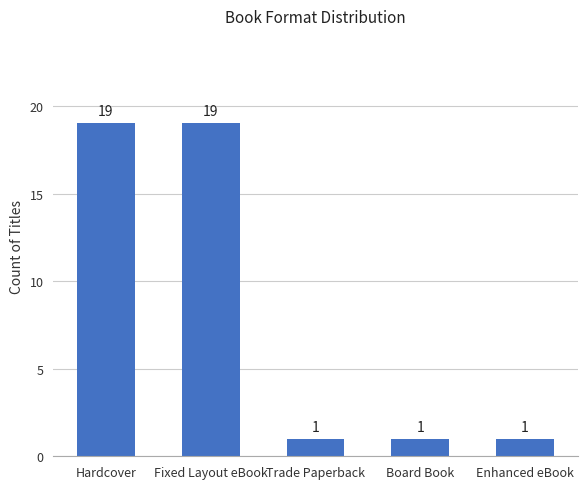

What is the average value?

8